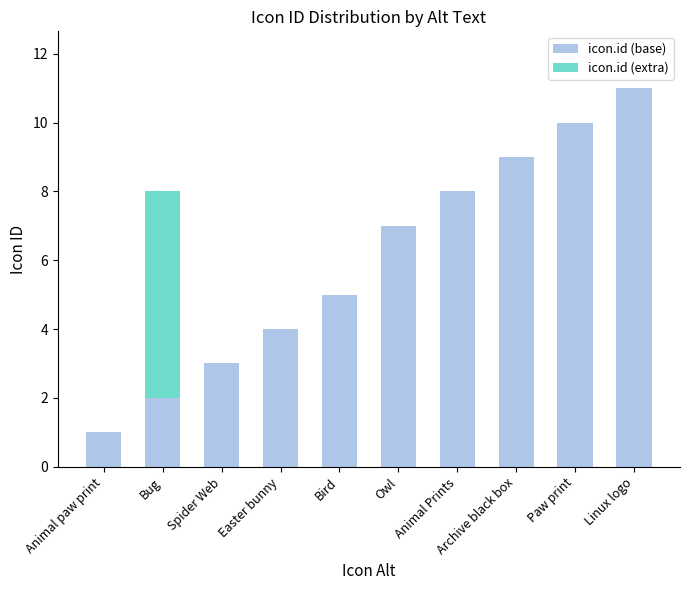

At which category is the sum across all series the highest?

Linux logo